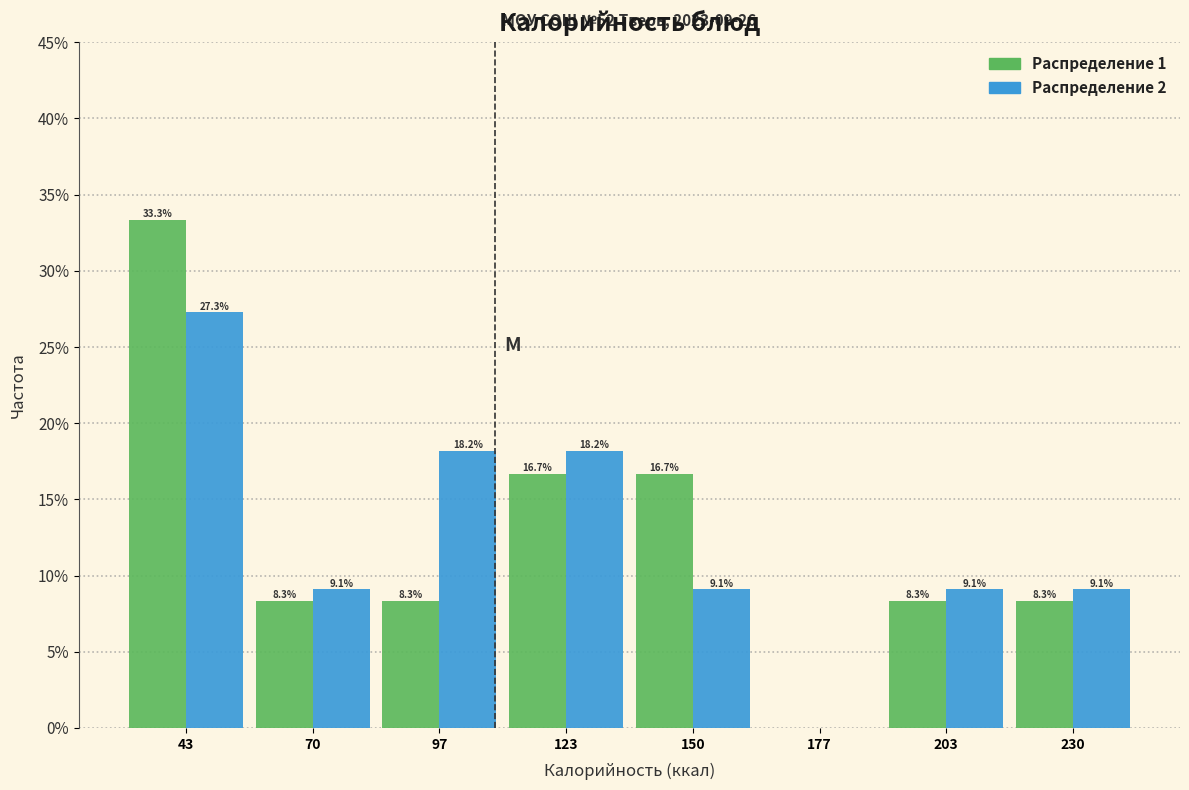

In the Распределение 2 series, which range on the x-axis has the tallest bar?

30 to 55